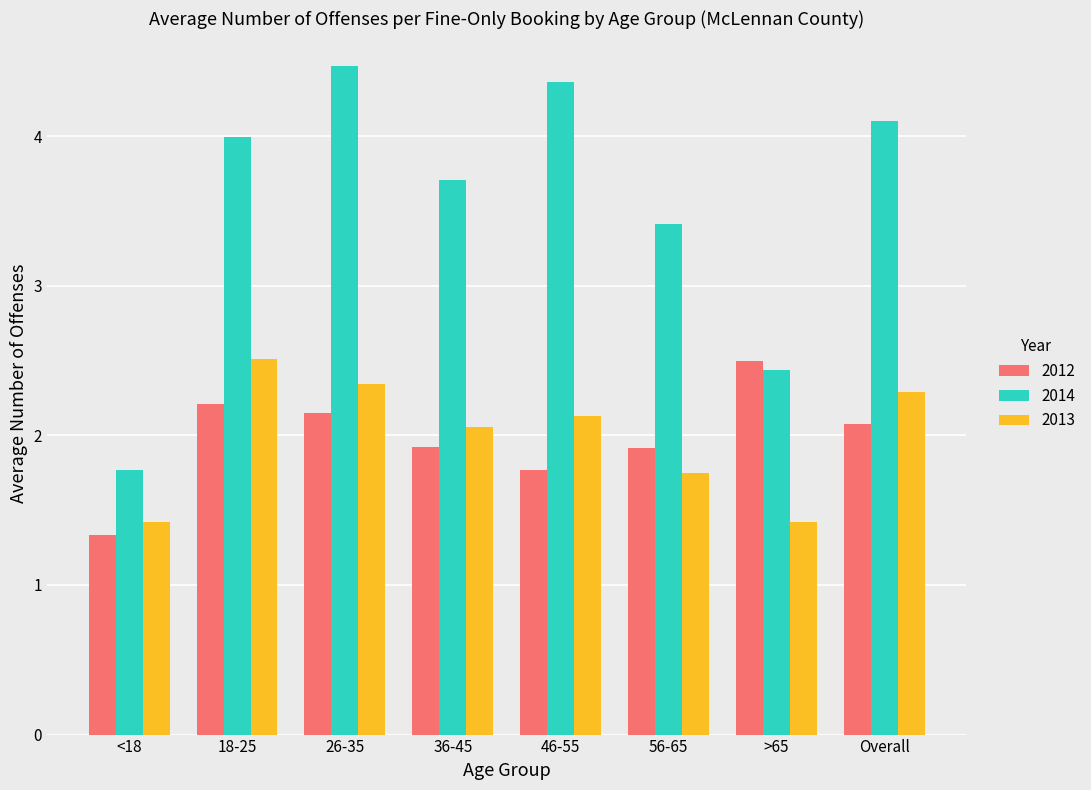

How many values in the 2014 series exceed 3?

6